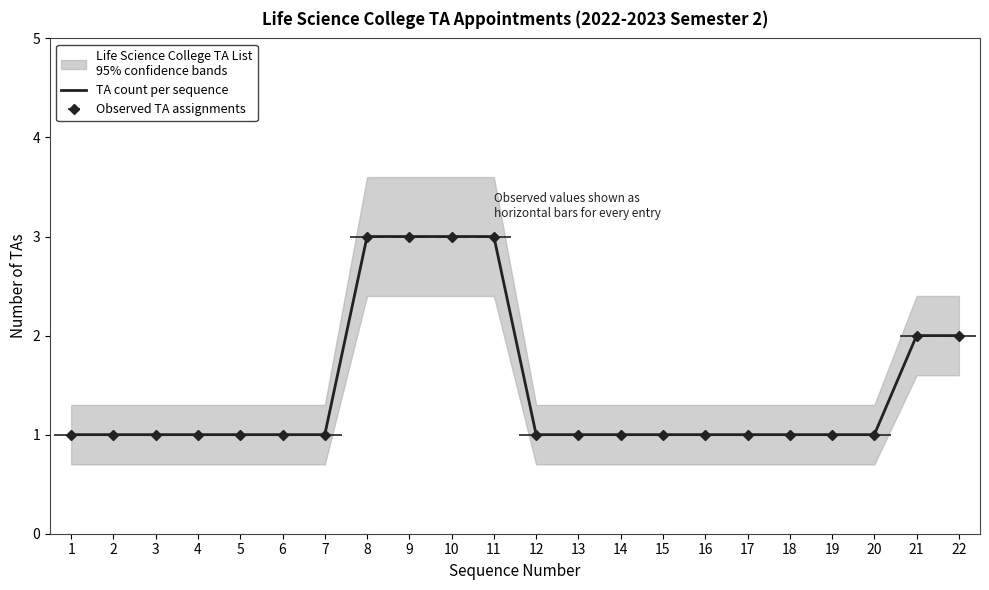

At which category does the chart reach its peak across all series?

8